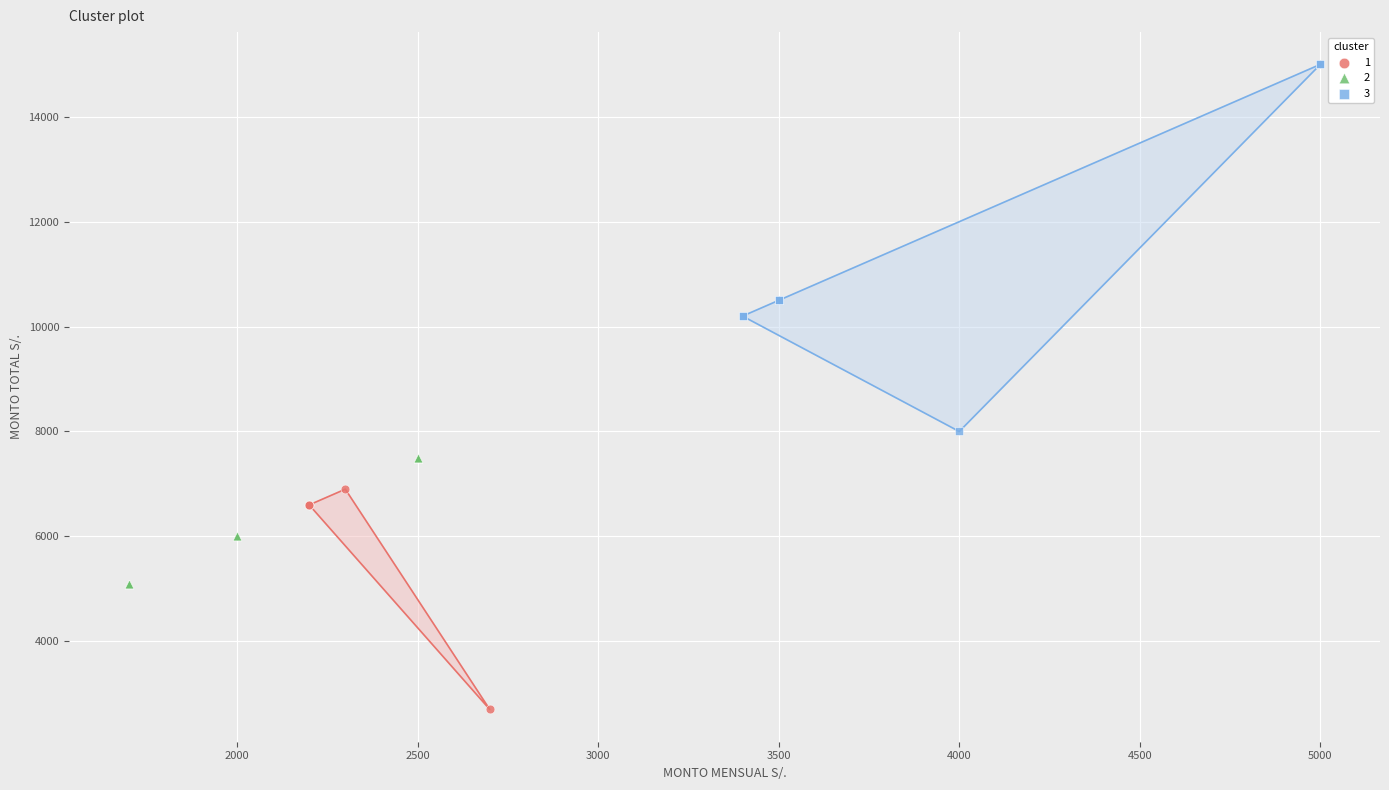

Which series has the largest Y range (max minus min)?

3